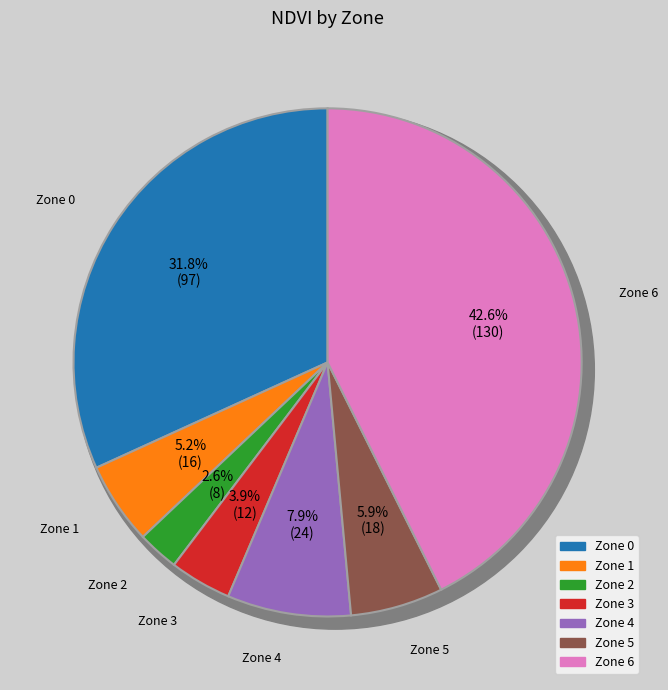

How many slices are in this pie chart?

7